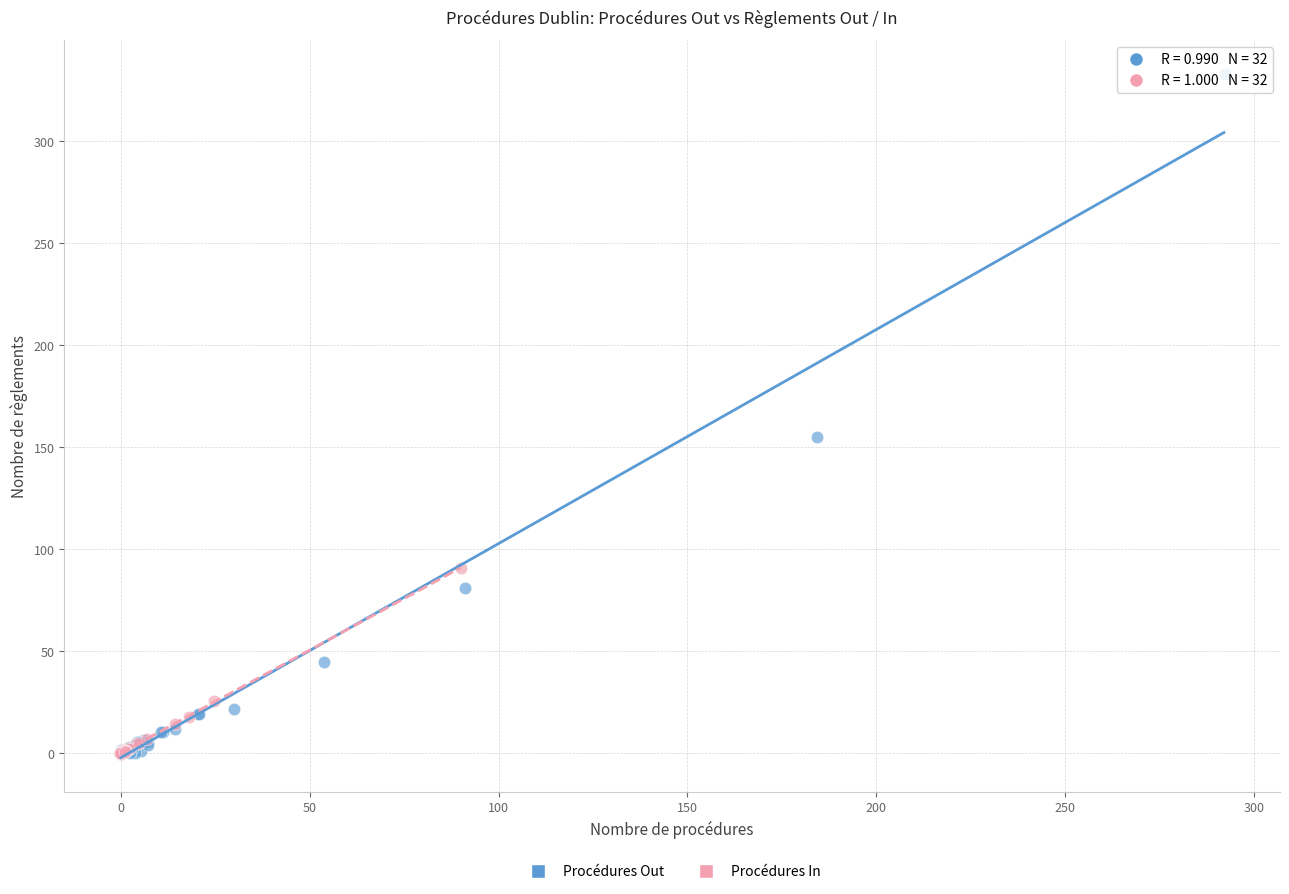

Which series reaches the maximum Y coordinate?

Procédures Out